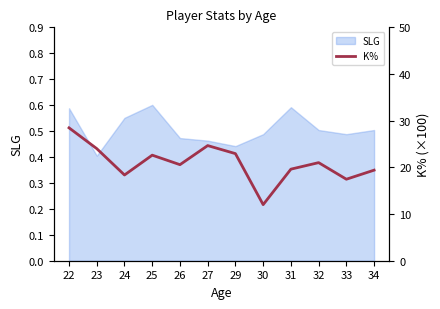

Where is SLG nearest to the value 0?

23